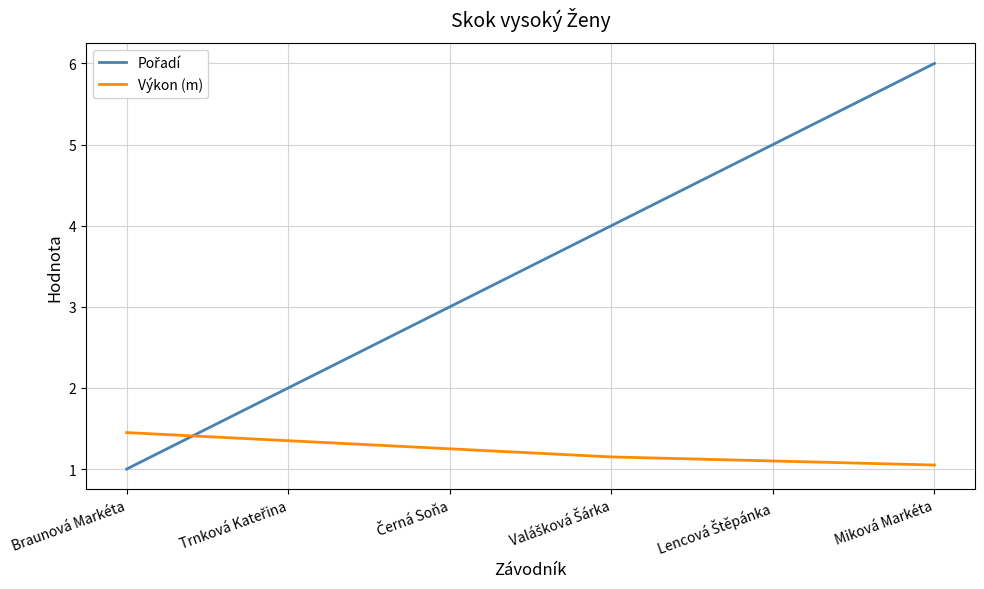

What is the minimum value shown in the chart?

1.0